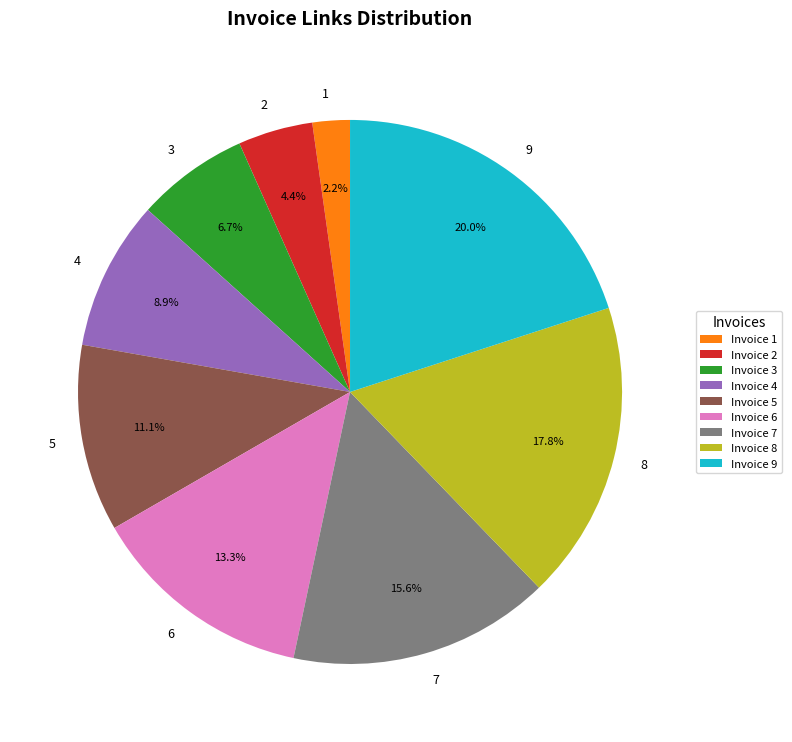

Which slice is the smallest?

1